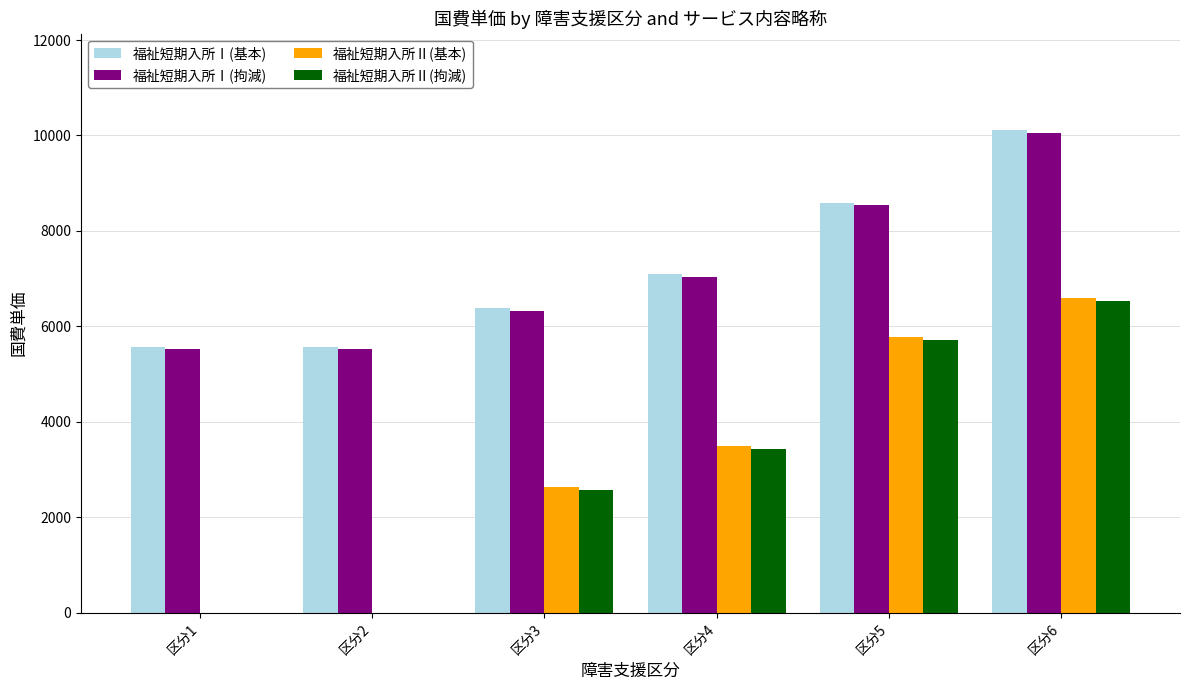

Where is 福祉短期入所Ⅱ(基本) nearest to the value 3298?

区分4